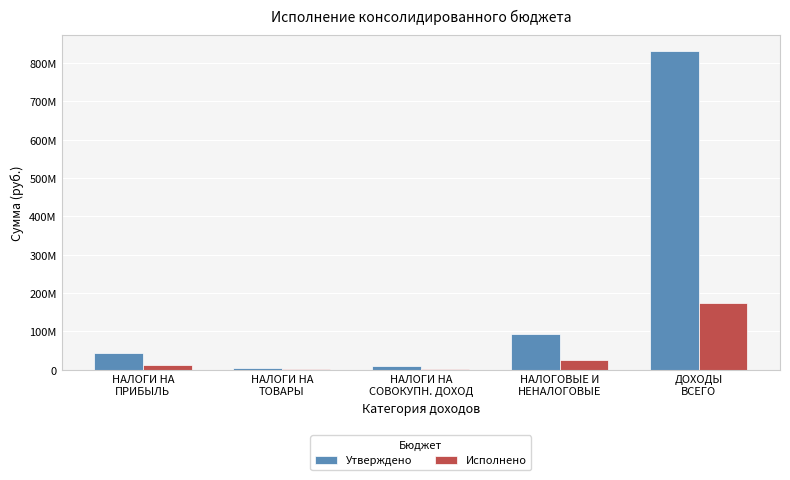

At how many categories does at least one series exceed 558001776?

1